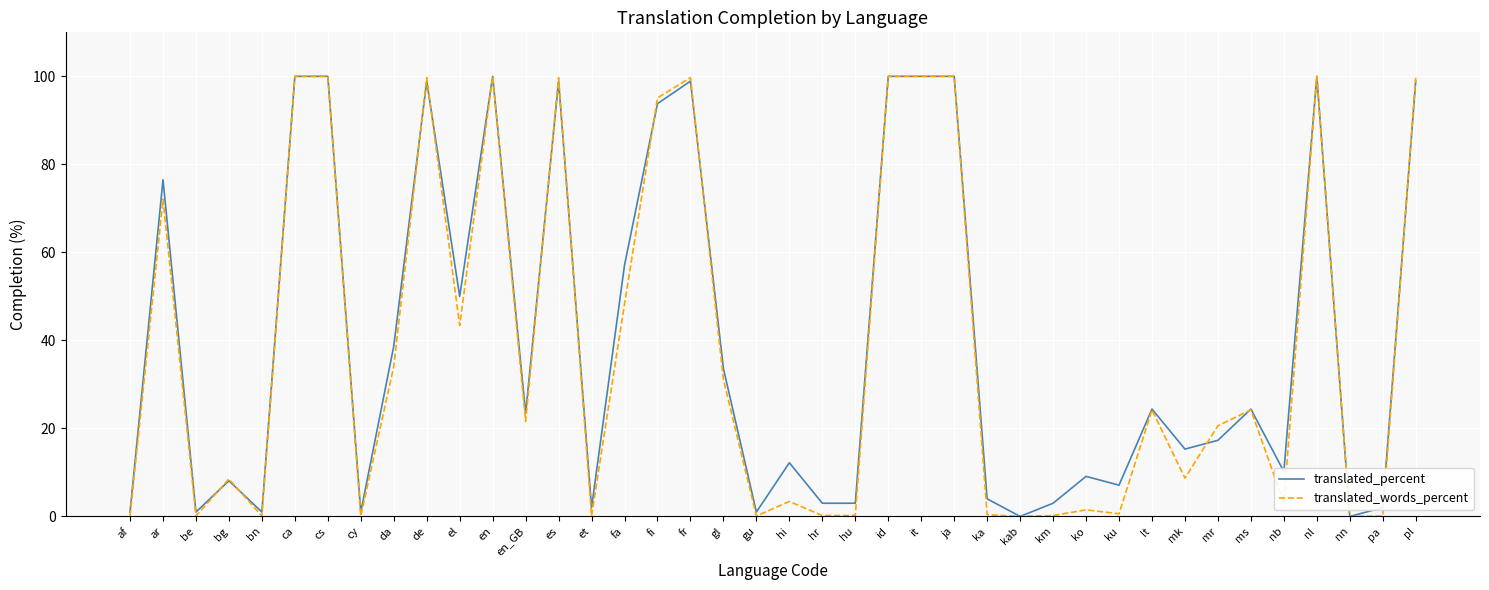

What is the highest value of the translated_words_percent series?

100.0